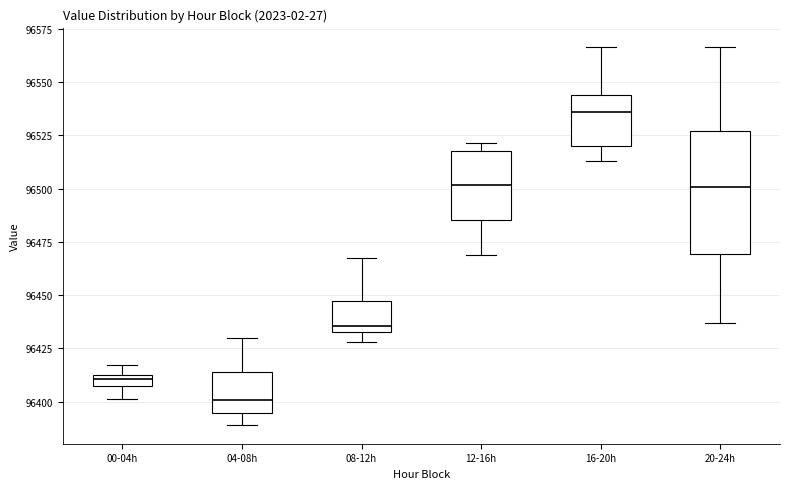

Which box has the lowest median line?

04-08h